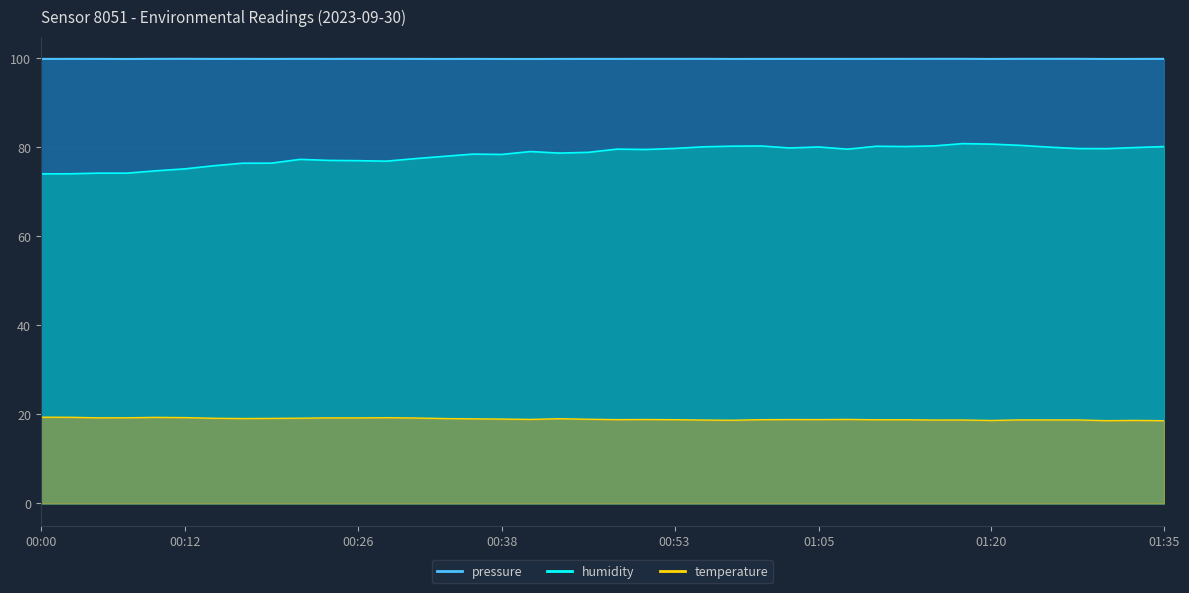

The humidity series shows 77.5 at 00:31. True or false?

True